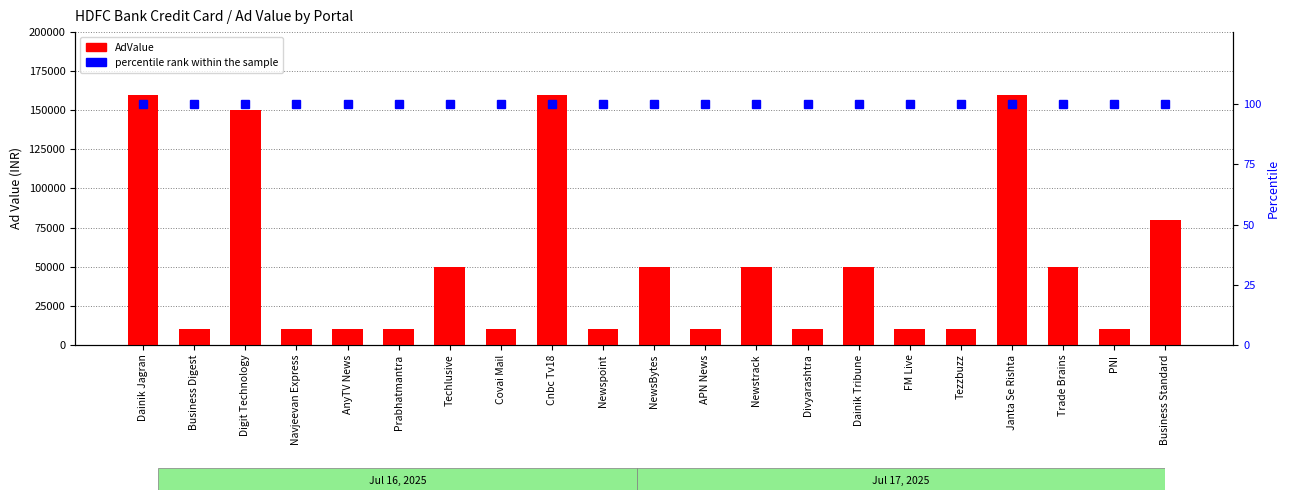

Where is percentile rank within the sample nearest to the value 100?

Dainik Jagran